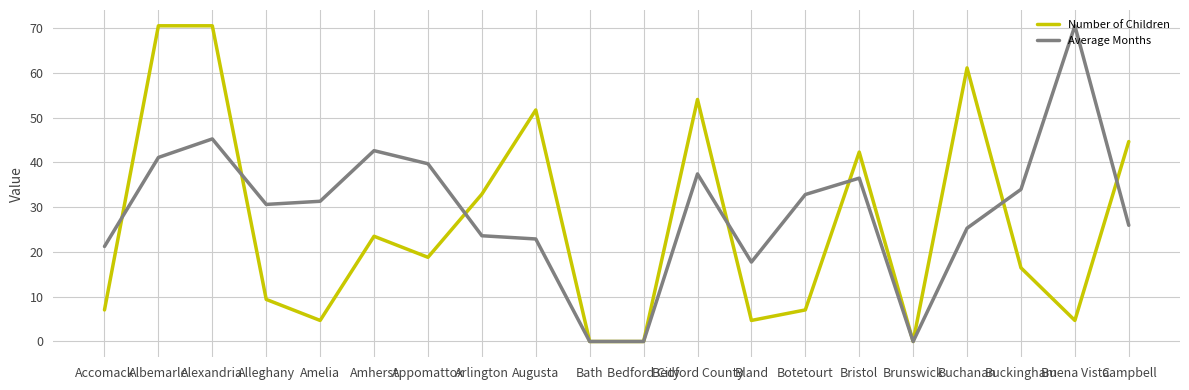

At which category is the sum across all series the highest?

Alexandria